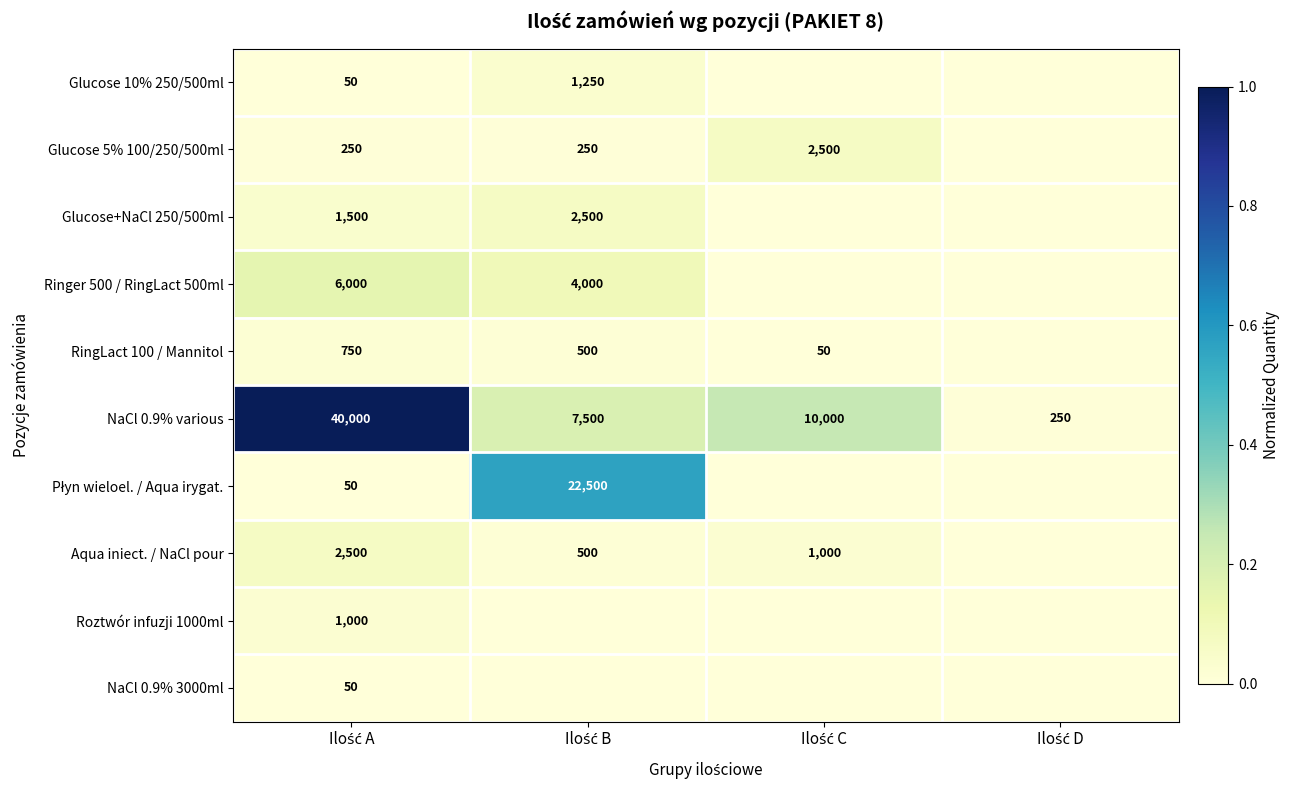

What is the sum of all NaCl 0.9% various values?

57750